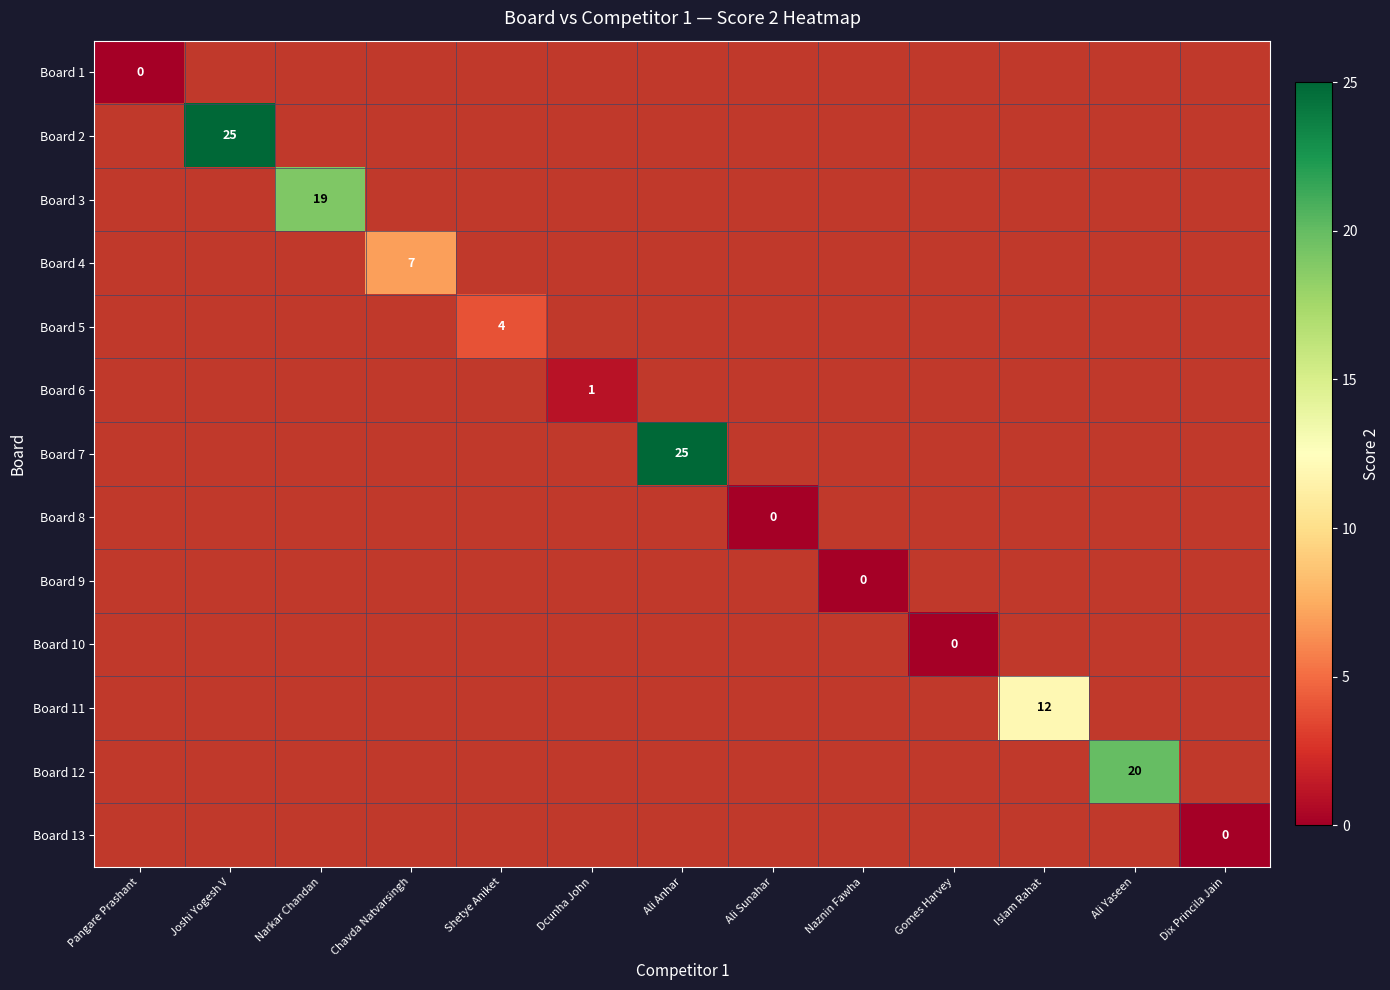

Which category has the lowest value across all series?

Pangare Prashant